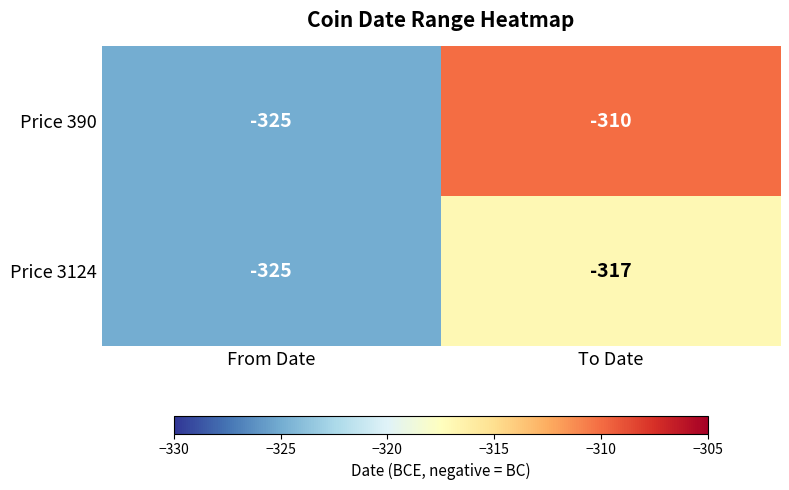

What is the difference between the maximum and minimum values in the Price 390 series?

15